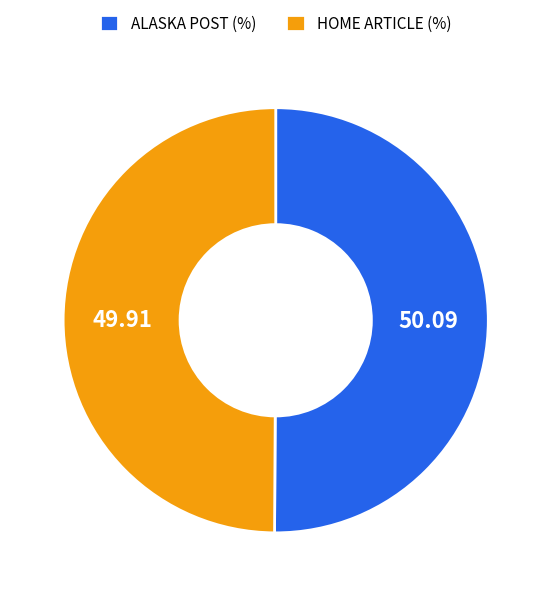

Approximately how many times larger is the value at ALASKA POST compared to HOME ARTICLE?

1.0